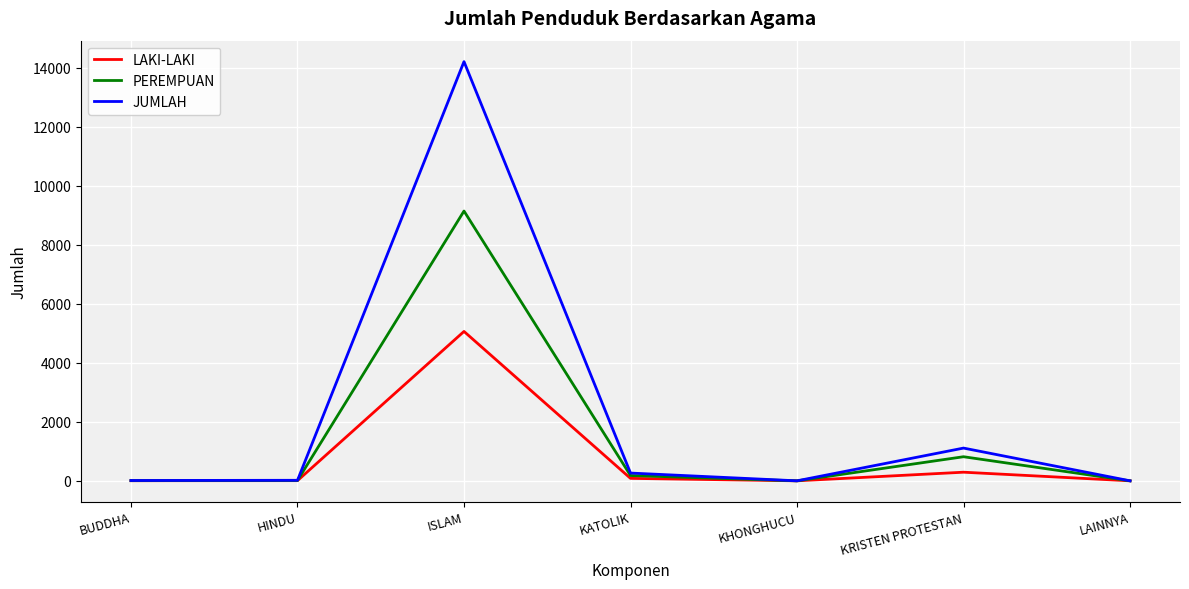

List the series in order of their peak value, highest first.

JUMLAH, PEREMPUAN, LAKI-LAKI